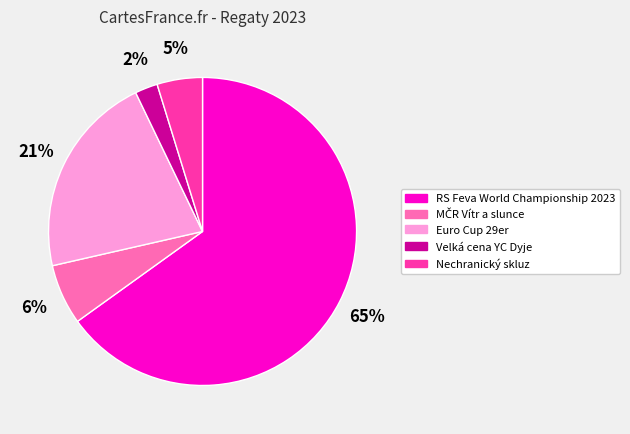

Is the sum of Velká cena YC Dyje and Nechranický skluz greater than half?

No